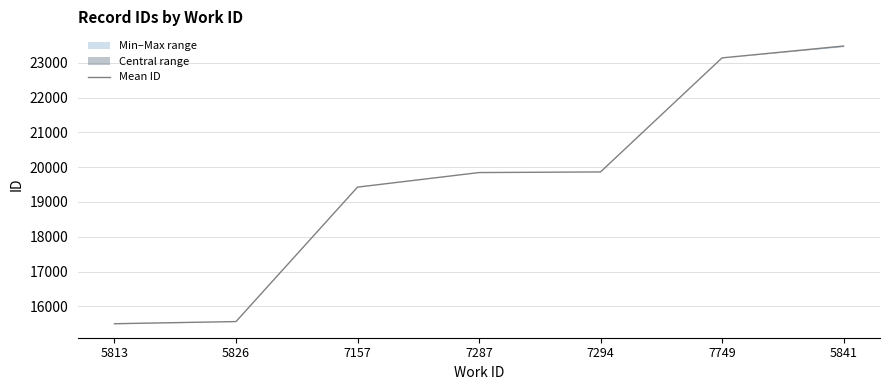

Between 7294 and 7749, which is larger?

7749